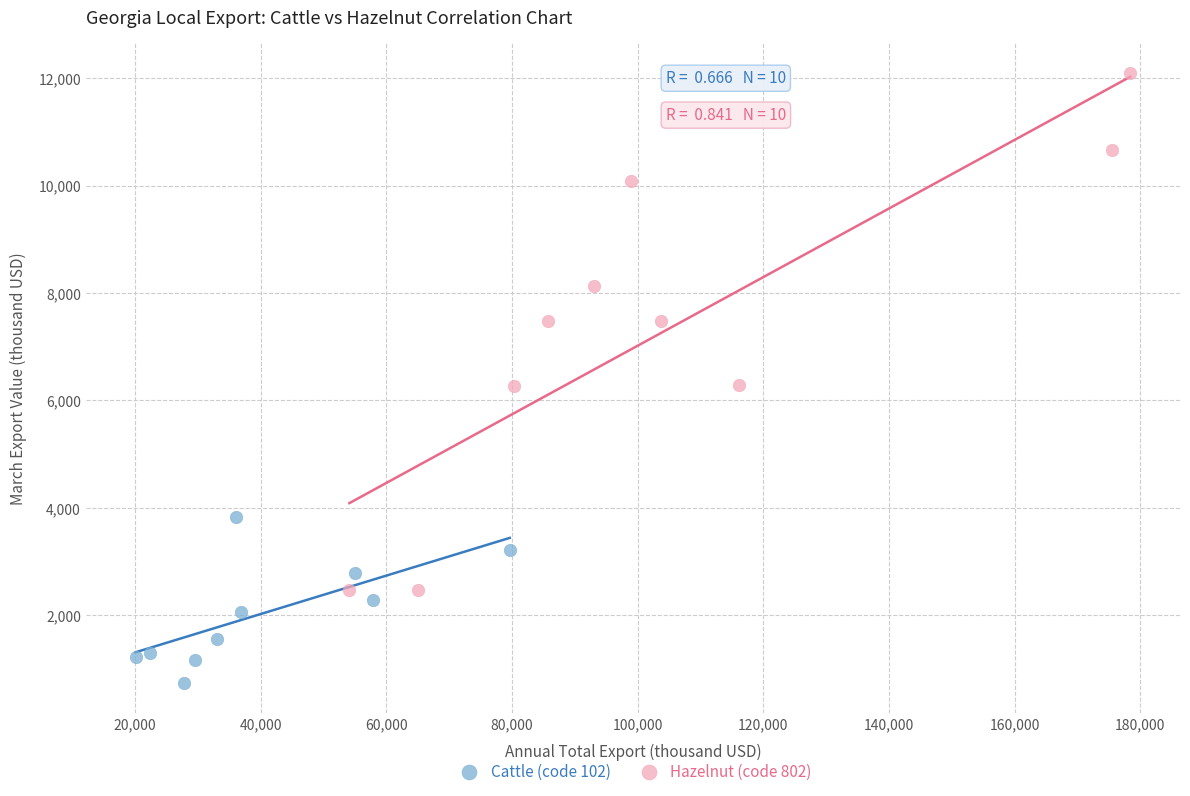

Which series contains the highest Y value?

Hazelnut (code 802)